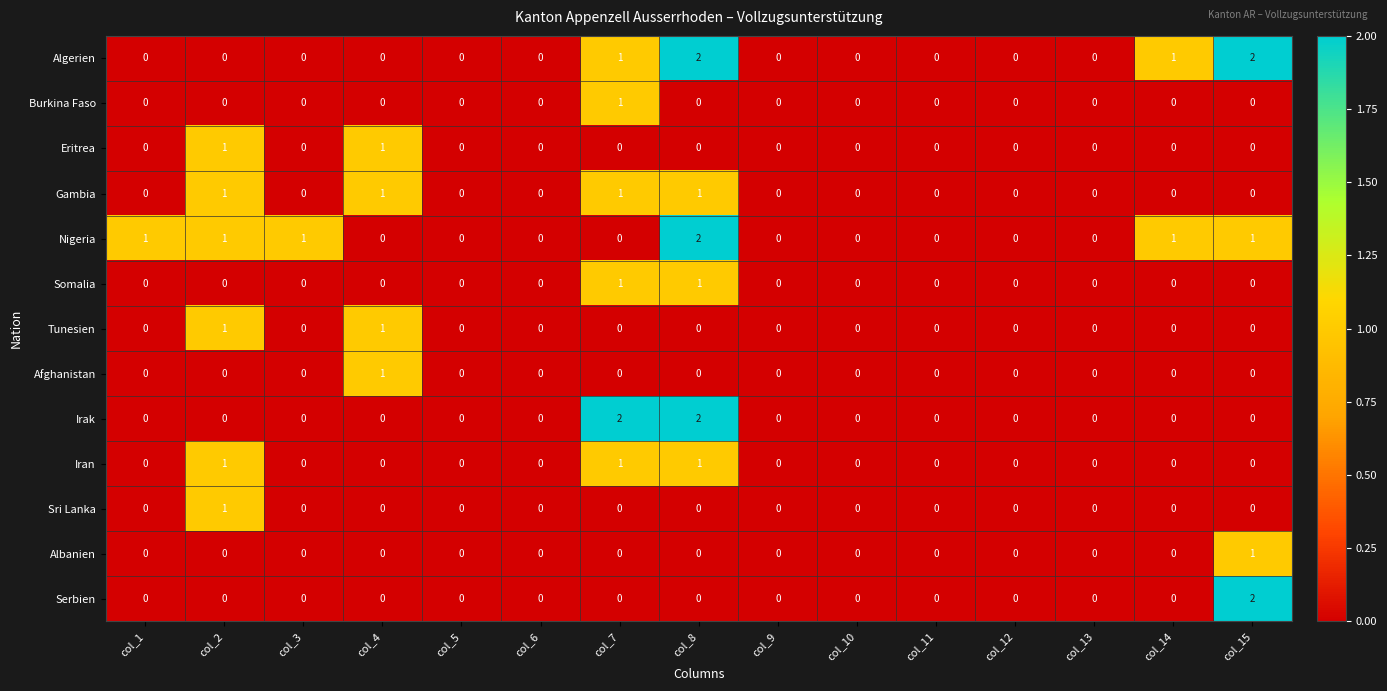

What is the greatest value displayed?

2